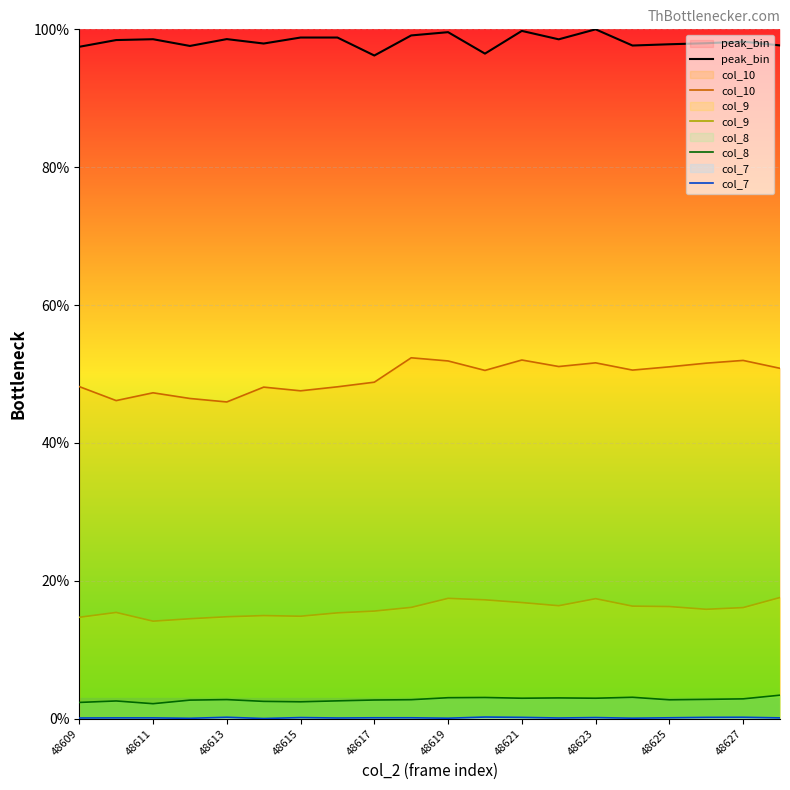

Read the col_8 value at 48609.

2.4